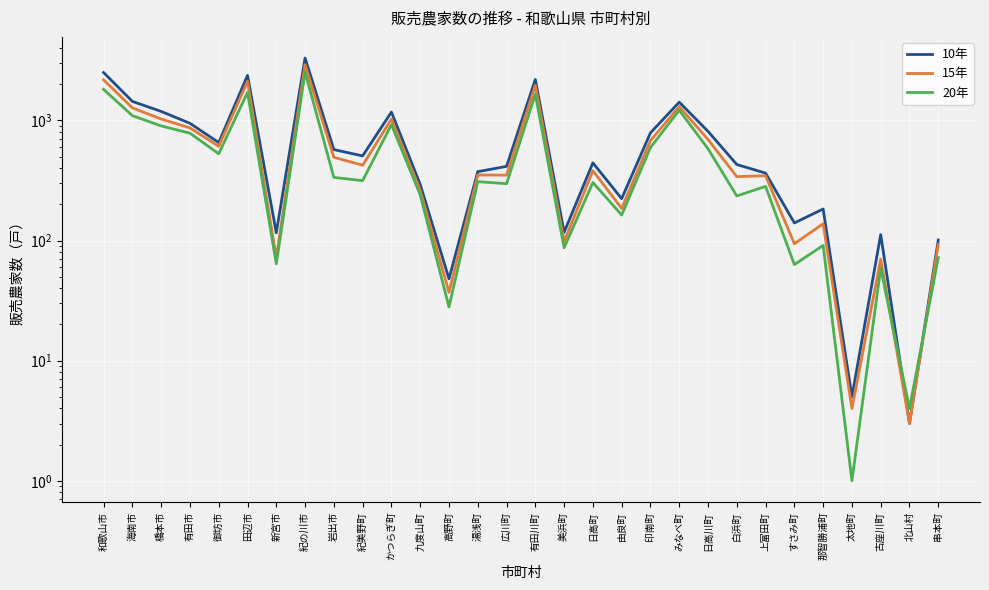

What is the difference between the maximum and minimum values in the 15年 series?

2900